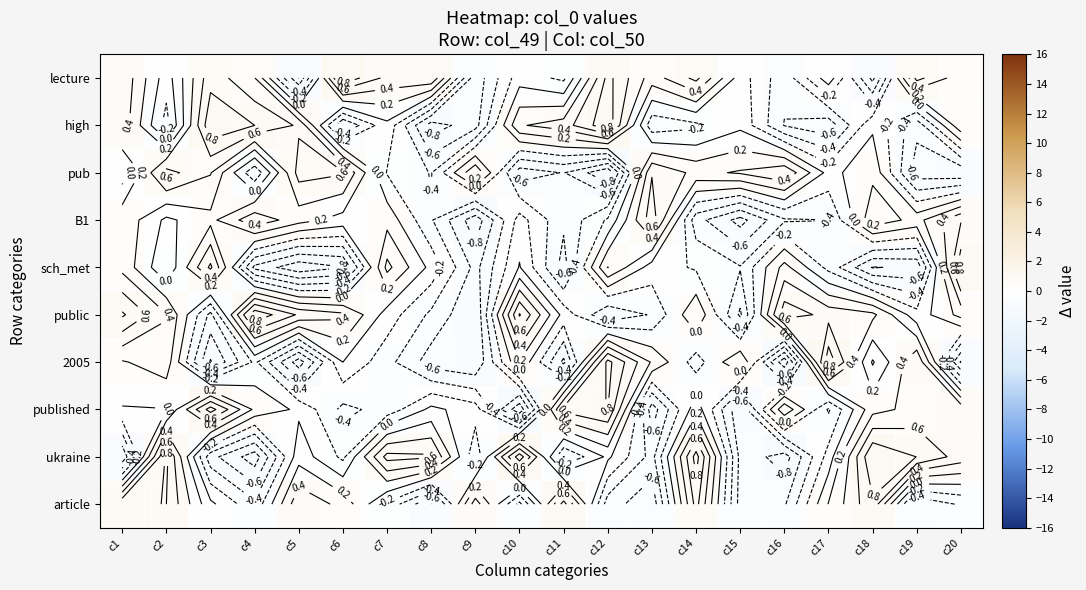

Is the value of sch_met at c4 greater than the value of published at c20?

No